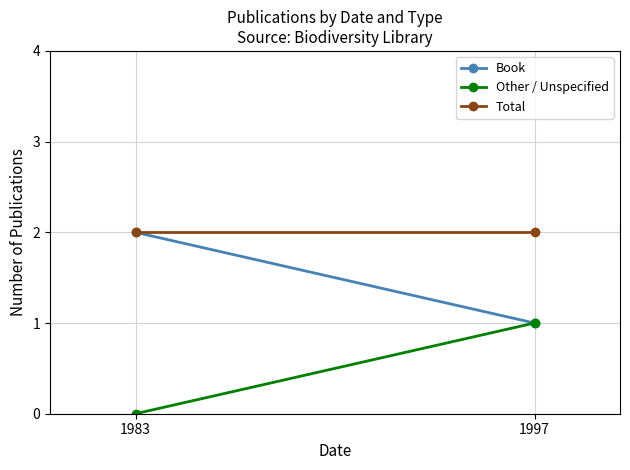

Which category has the highest value across all series?

1983